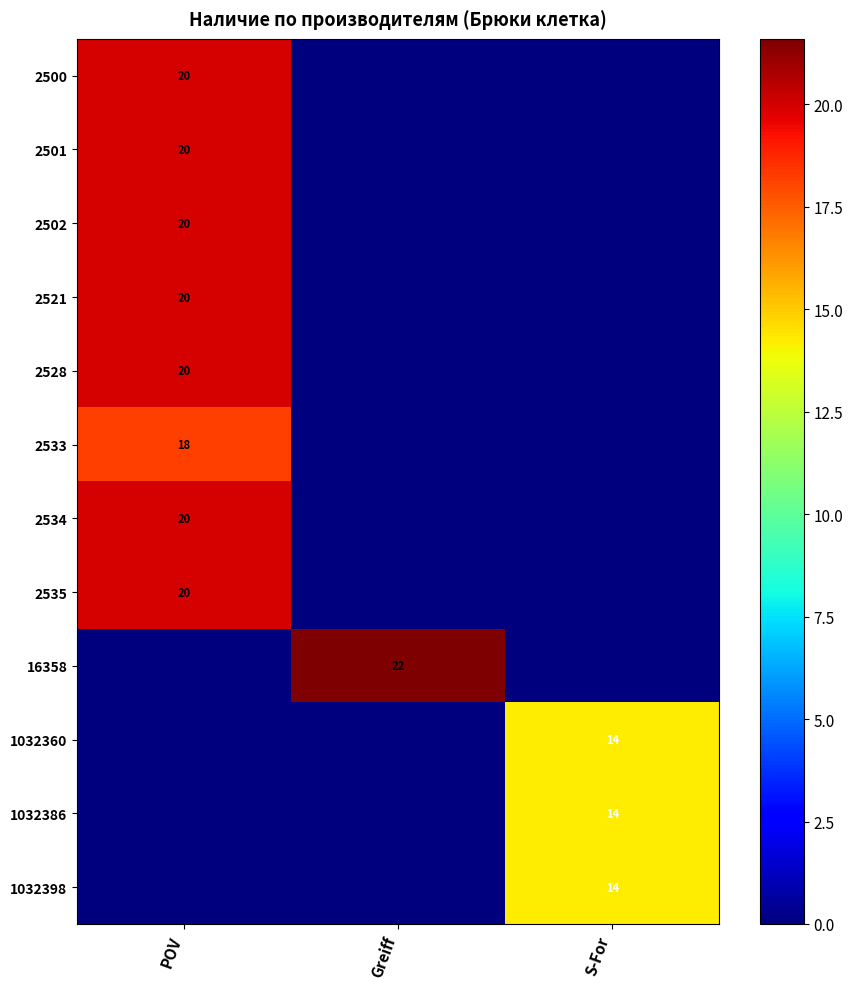

Count the number of data series in this chart.

12